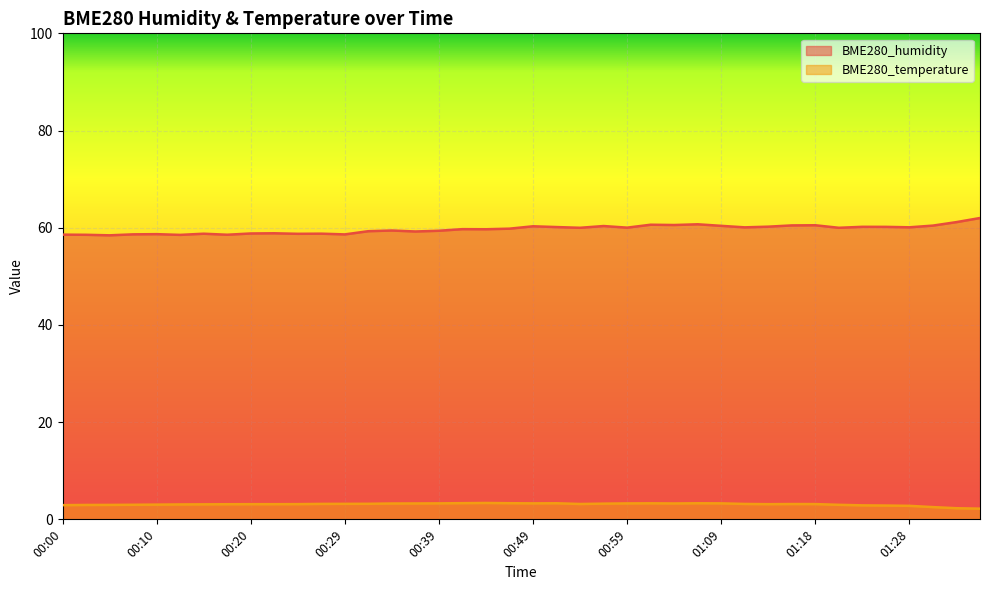

What is the minimum value for BME280_temperature?

2.2